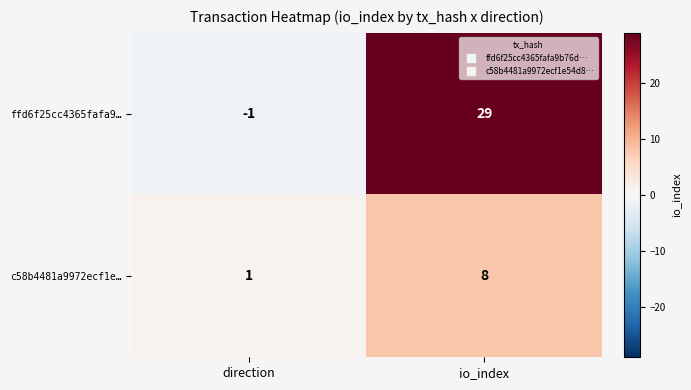

List the series in order of their overall mean, lowest first.

c58b4481a9972ecf1e…, ffd6f25cc4365fafa9…